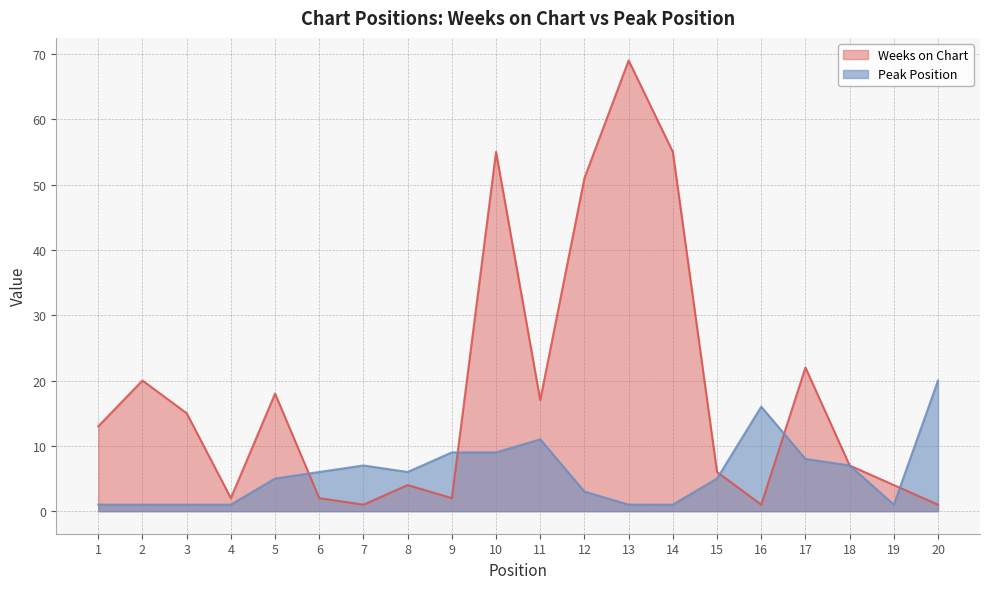

True or false: Peak Position has a value of 27 at 20.

False